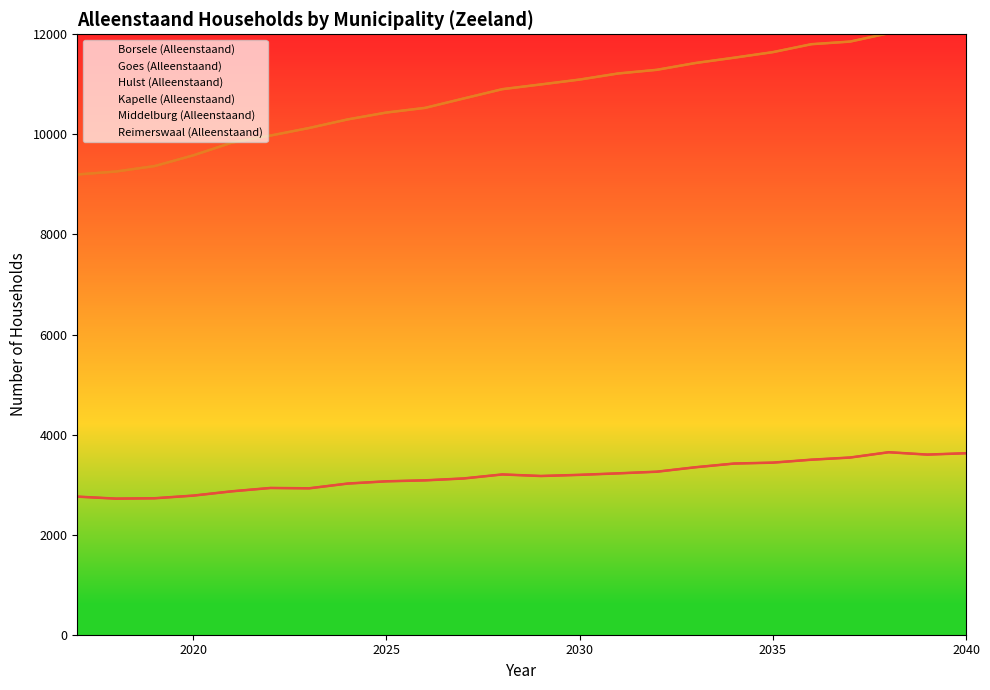

What is the difference between the maximum and minimum values in the Middelburg (Alleenstaand) series?

6690